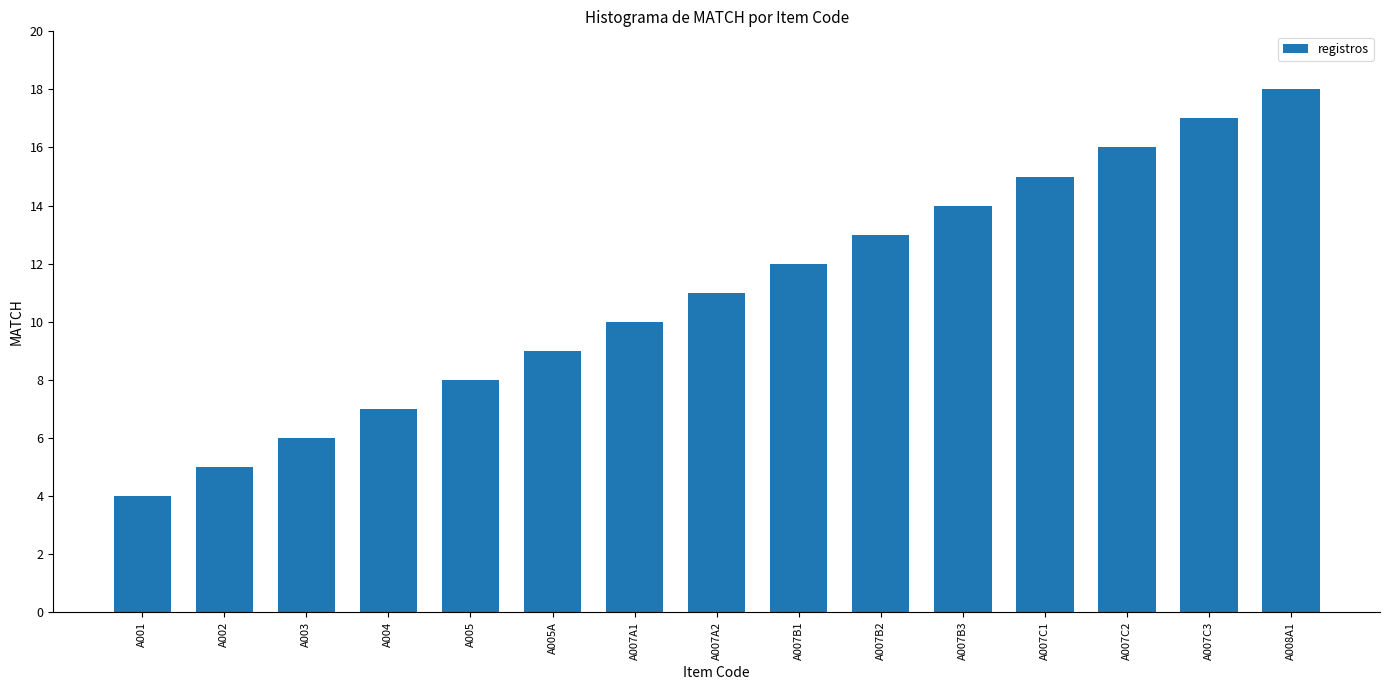

What is the value of the 8th bar from the left?

11